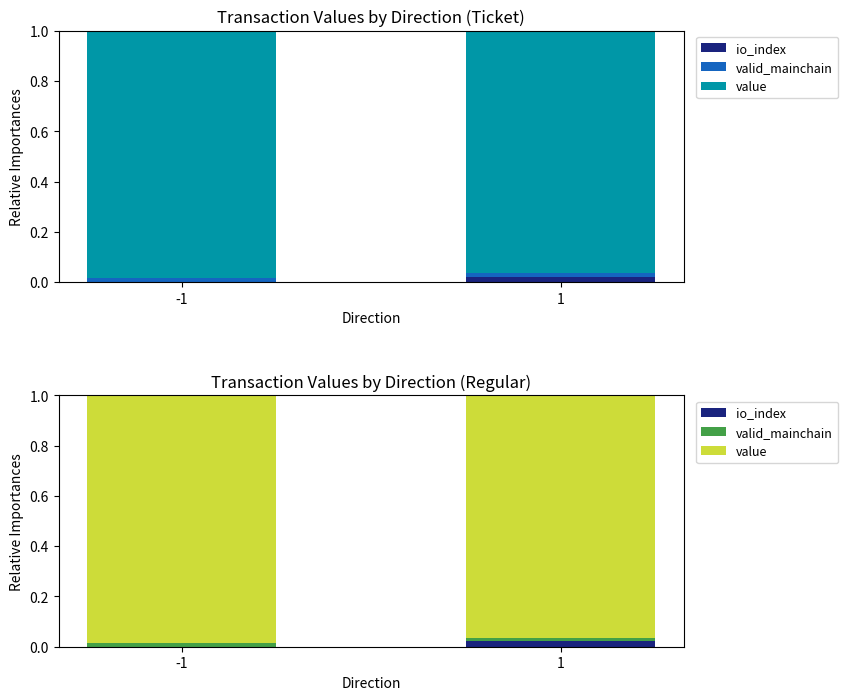

At how many categories does at least one series exceed 0?

2